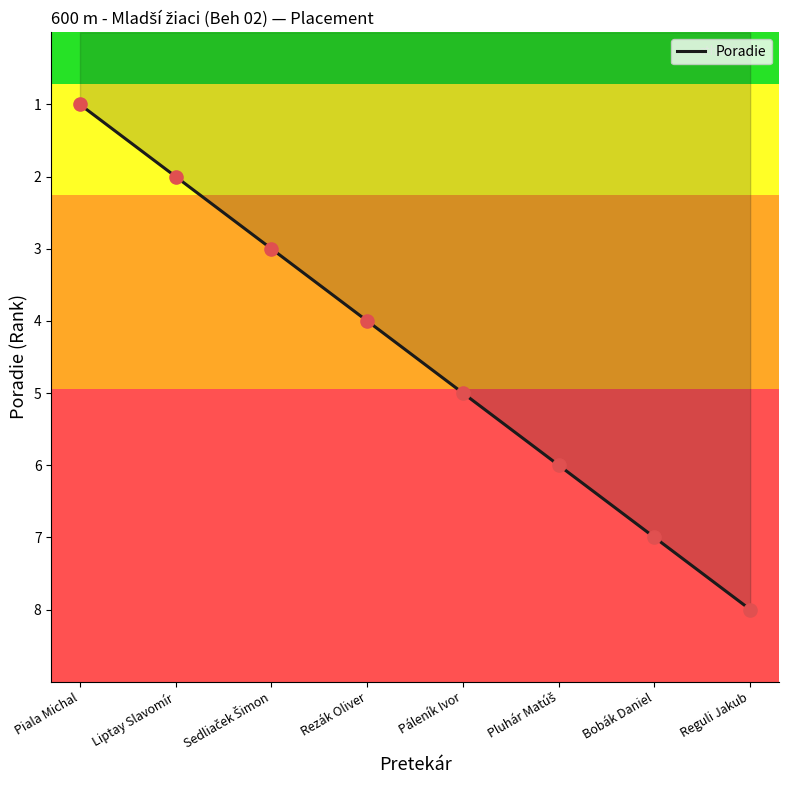

Between Páleník Ivor and Liptay Slavomír, which is larger?

Páleník Ivor